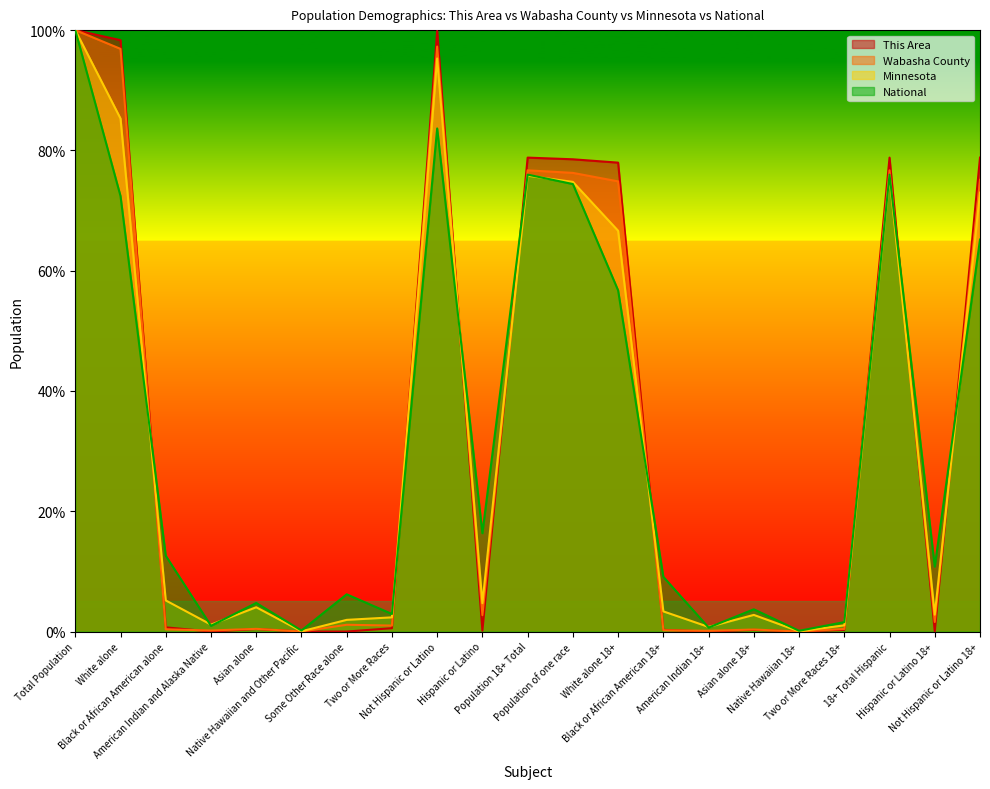

How many intersections are there between Wabasha County and National?

8